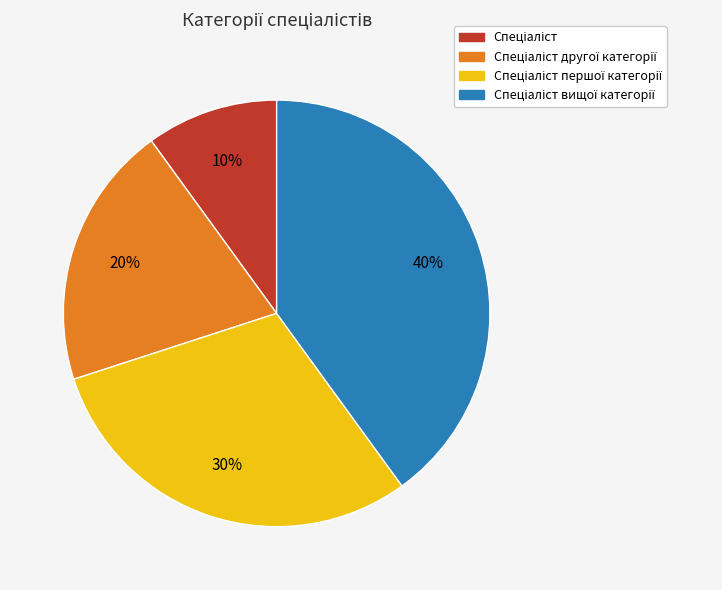

To the nearest percent, what is the difference between the largest and smallest slice percentages?

30%